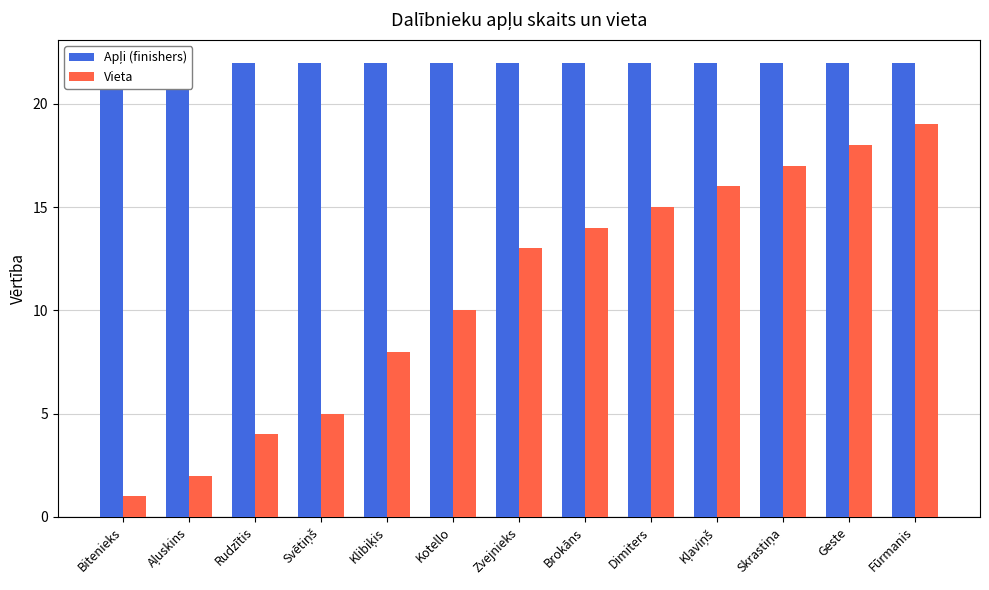

Rank the categories by Vieta value from highest to lowest.

Fūrmanis, Geste, Skrastiņa, Kļaviņš, Dimiters, Brokāns, Zvejnieks, Kotello, Klibiķis, Svētiņš, Rudzītis, Aļuskins, Bitenieks